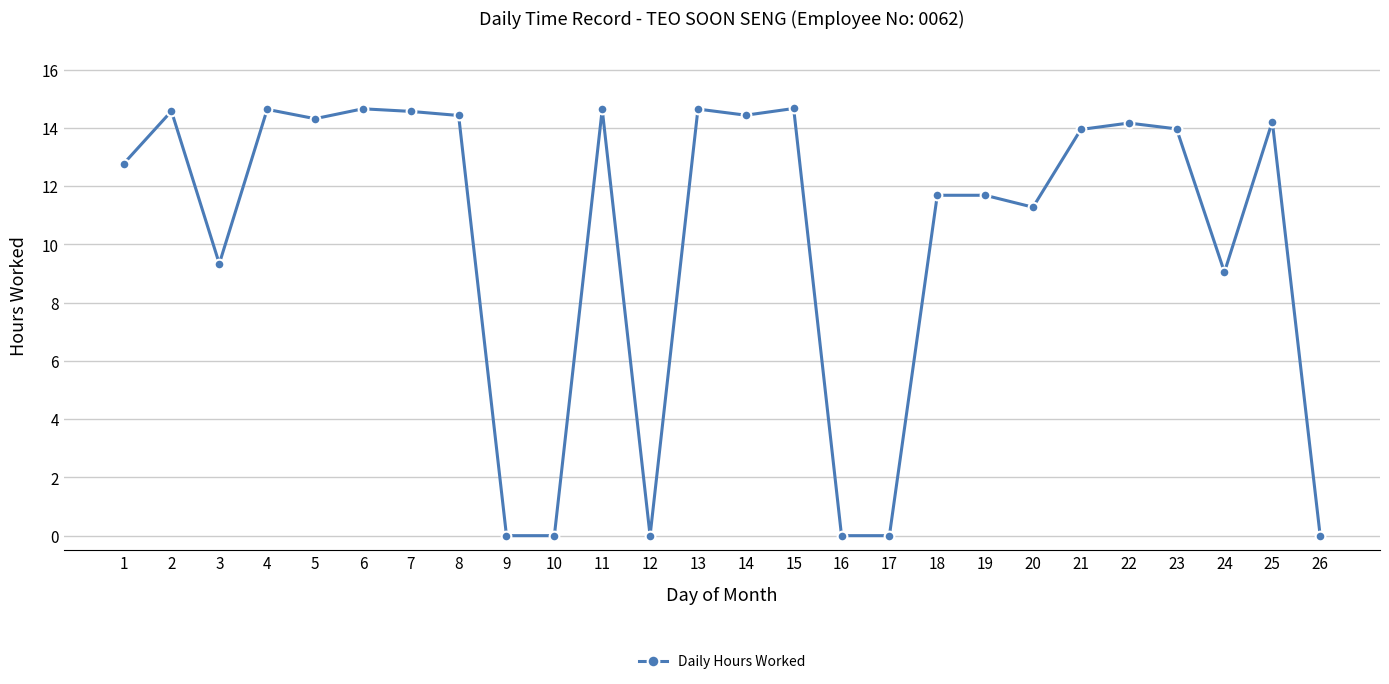

How many lines are shown in the chart?

1